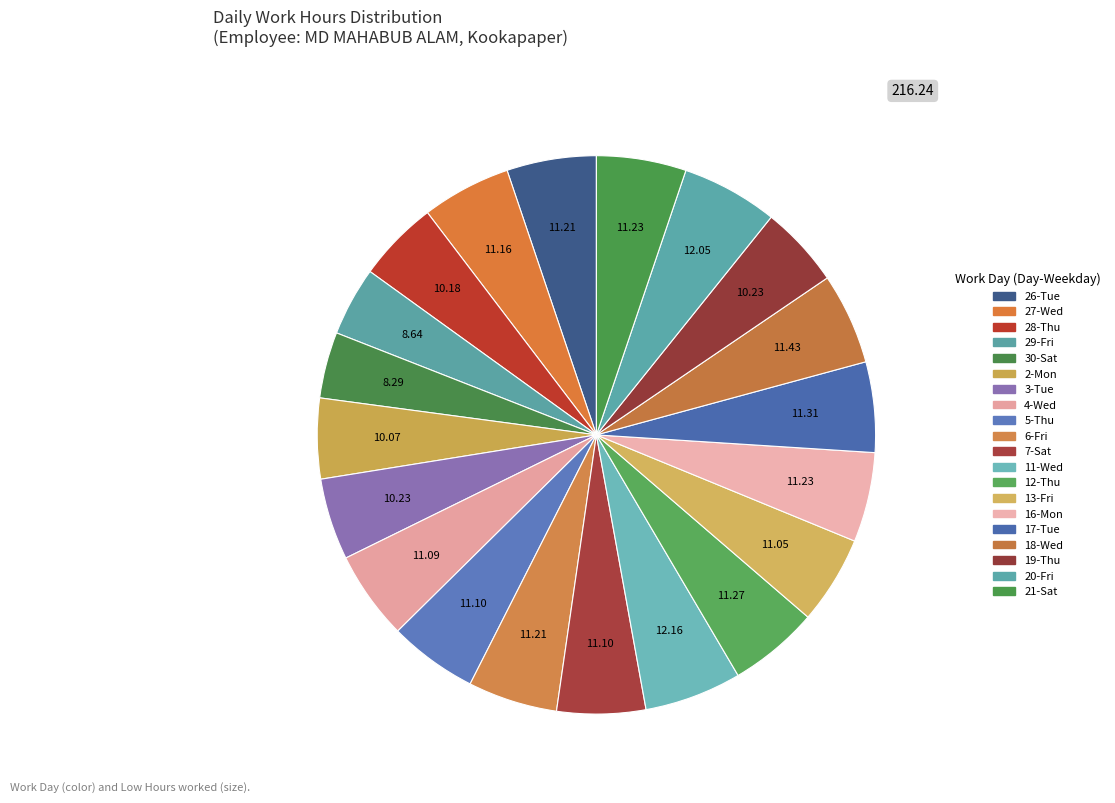

How many segments does this pie chart have?

20